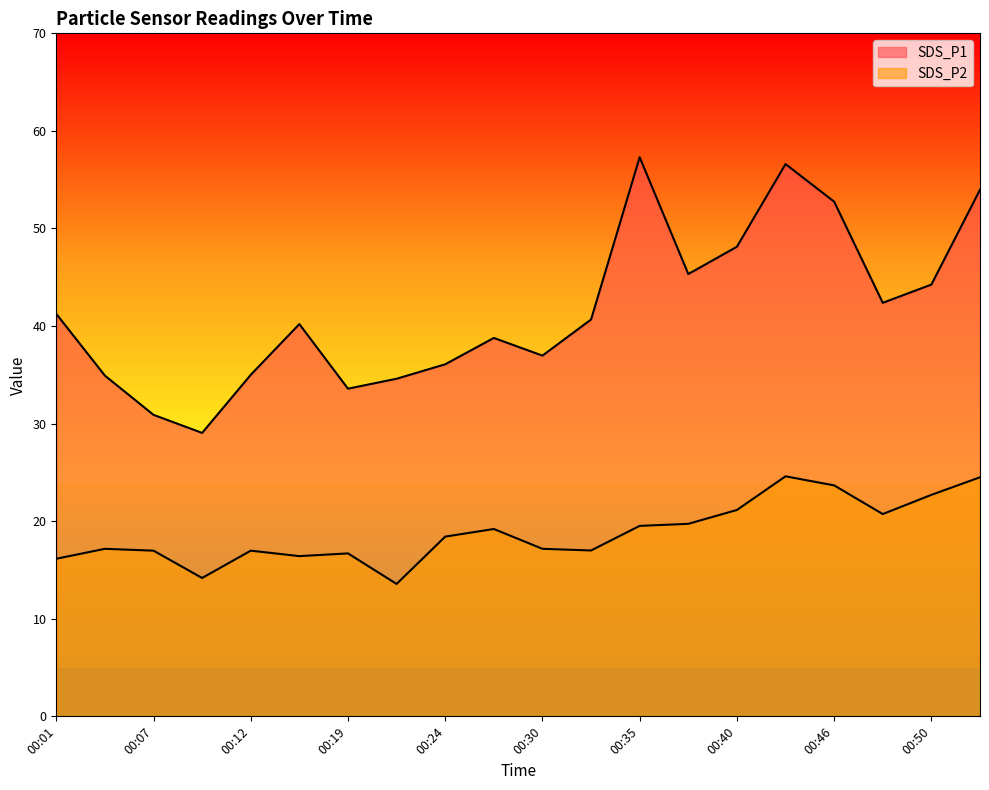

Where is the first local minimum for SDS_P1?

00:10